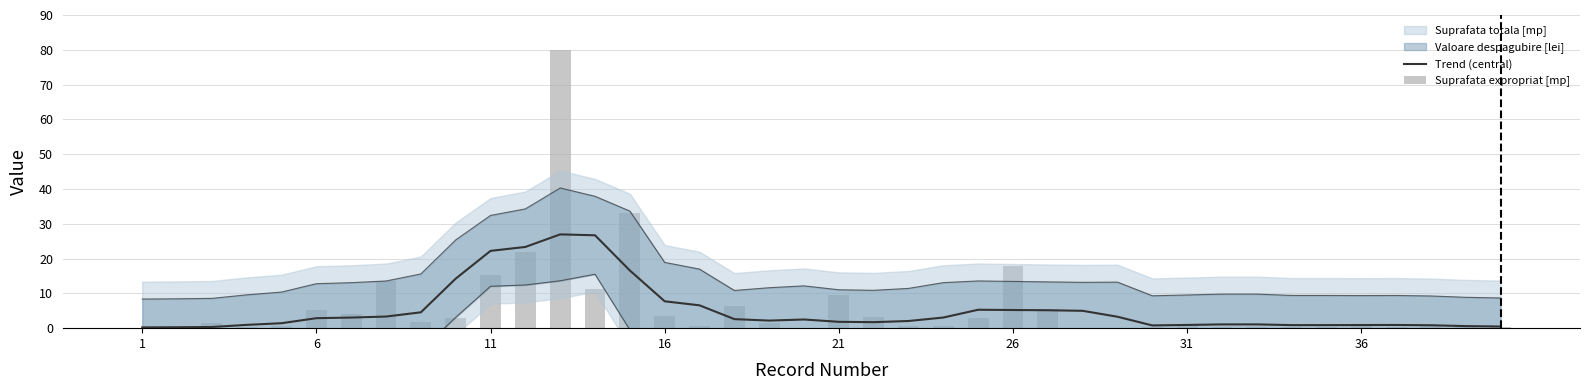

Read the Trend (central) value at 26.

5.2